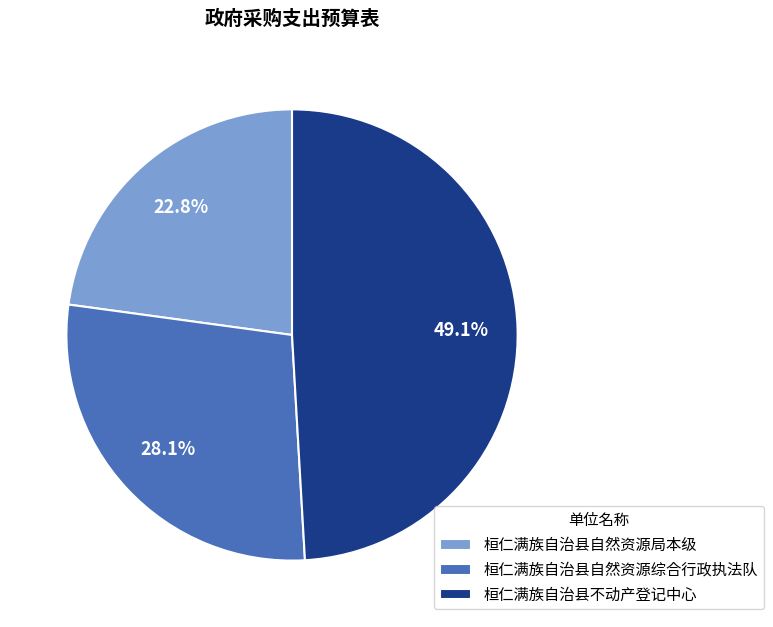

Is it true that 桓仁满族自治县不动产登记中心 is 57% of the pie?

False